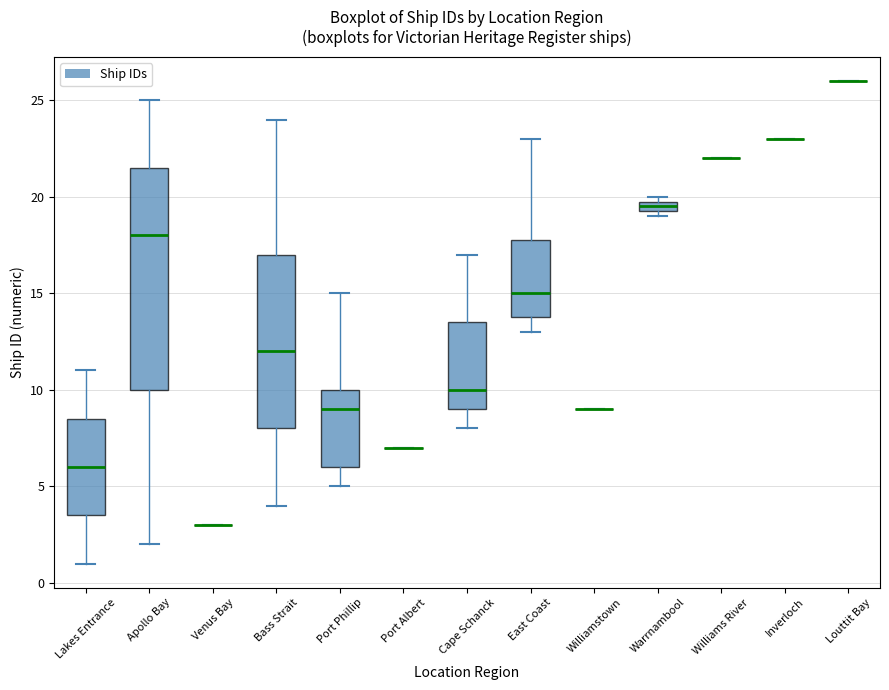

Where is the lower edge of the box for East Coast on the y-axis? The values are not printed on the chart, so give them approximately, as read against the axis.

14.0